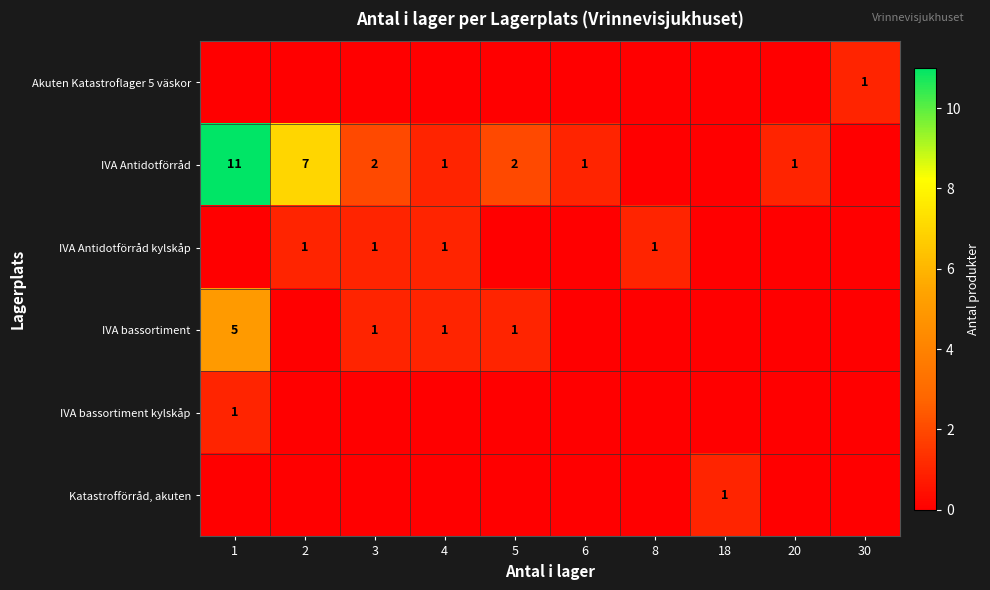

At how many categories does at least one series exceed 3?

2